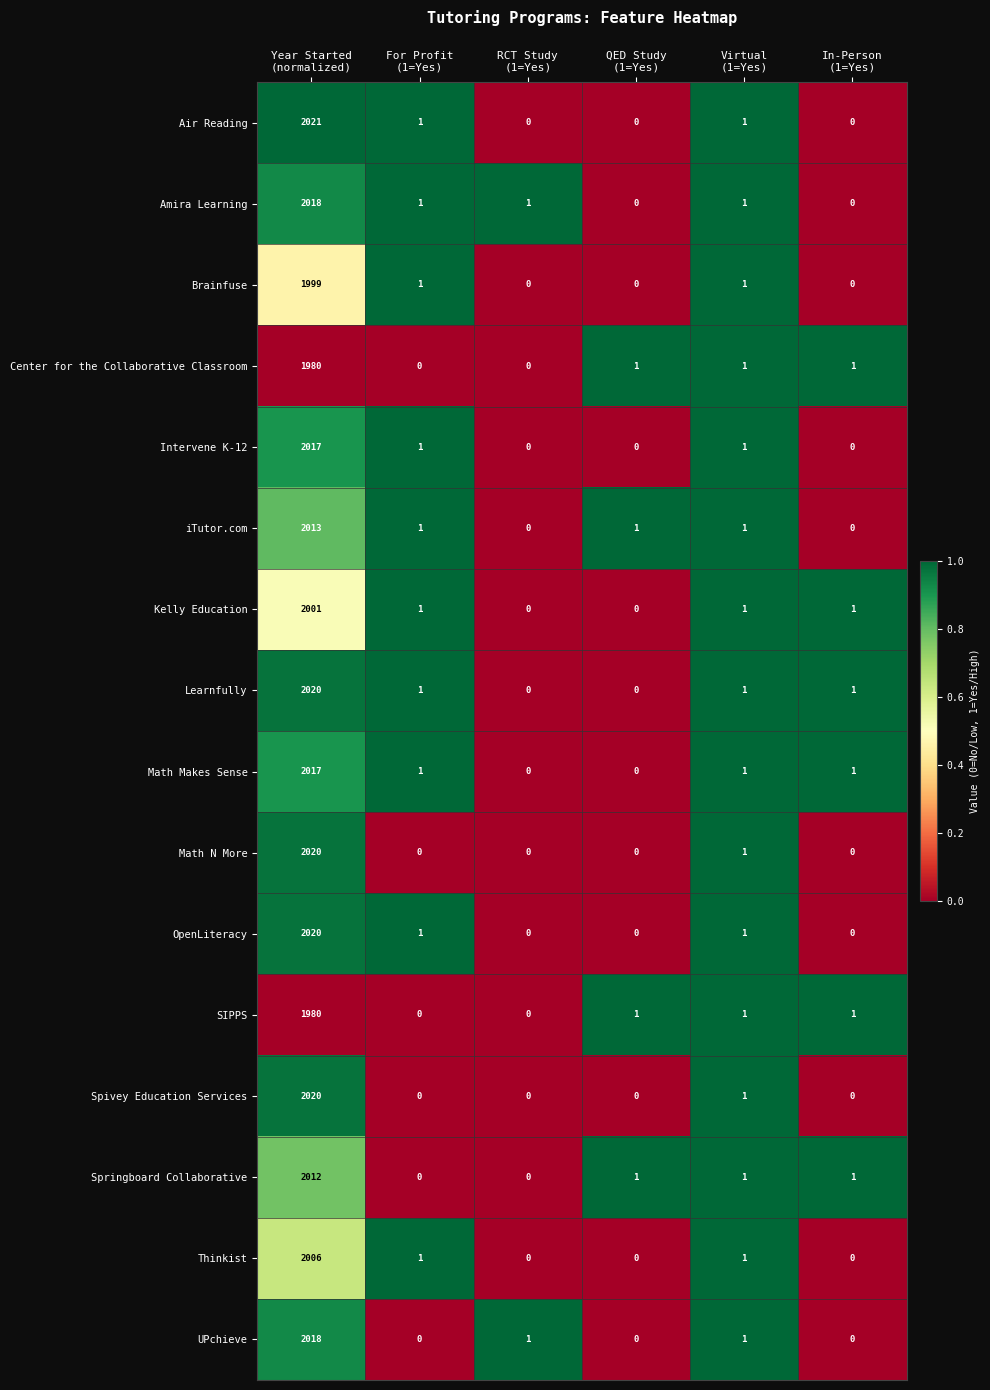

What is the maximum value for Air Reading?

2021